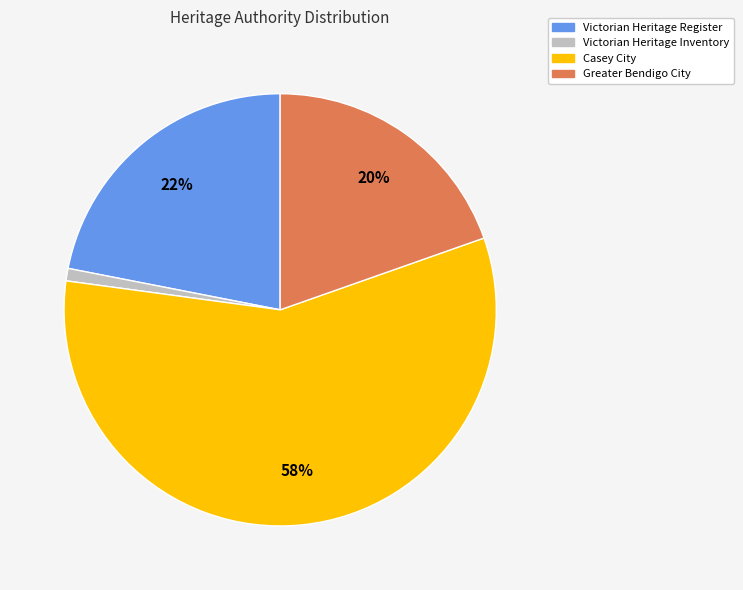

Between Greater Bendigo City and Casey City, which is larger?

Casey City